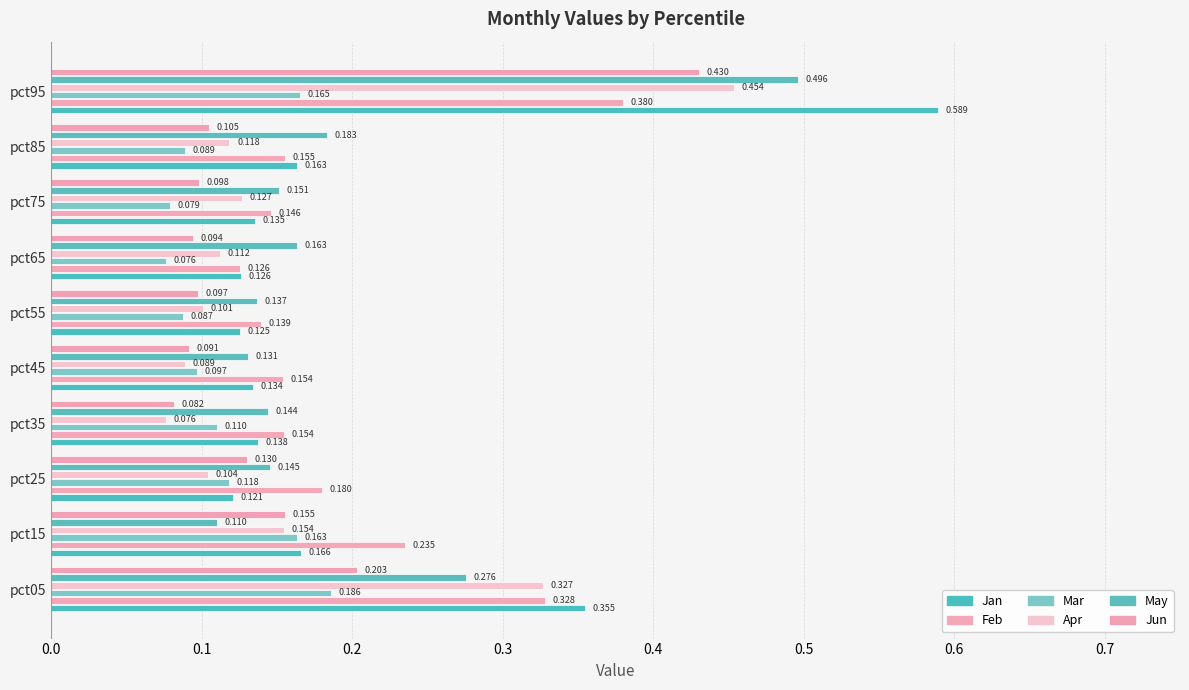

Reading left to right, what are all the values shown in this chart?

Jan: 0.4	0.2	0.1	0.1	0.1	0.1	0.1	0.1	0.2	0.6
Feb: 0.3	0.2	0.2	0.2	0.2	0.1	0.1	0.1	0.2	0.4
Mar: 0.2	0.2	0.1	0.1	0.1	0.1	0.1	0.1	0.1	0.2
Apr: 0.3	0.2	0.1	0.1	0.1	0.1	0.1	0.1	0.1	0.5
May: 0.3	0.1	0.1	0.1	0.1	0.1	0.2	0.2	0.2	0.5
Jun: 0.2	0.2	0.1	0.1	0.1	0.1	0.1	0.1	0.1	0.4